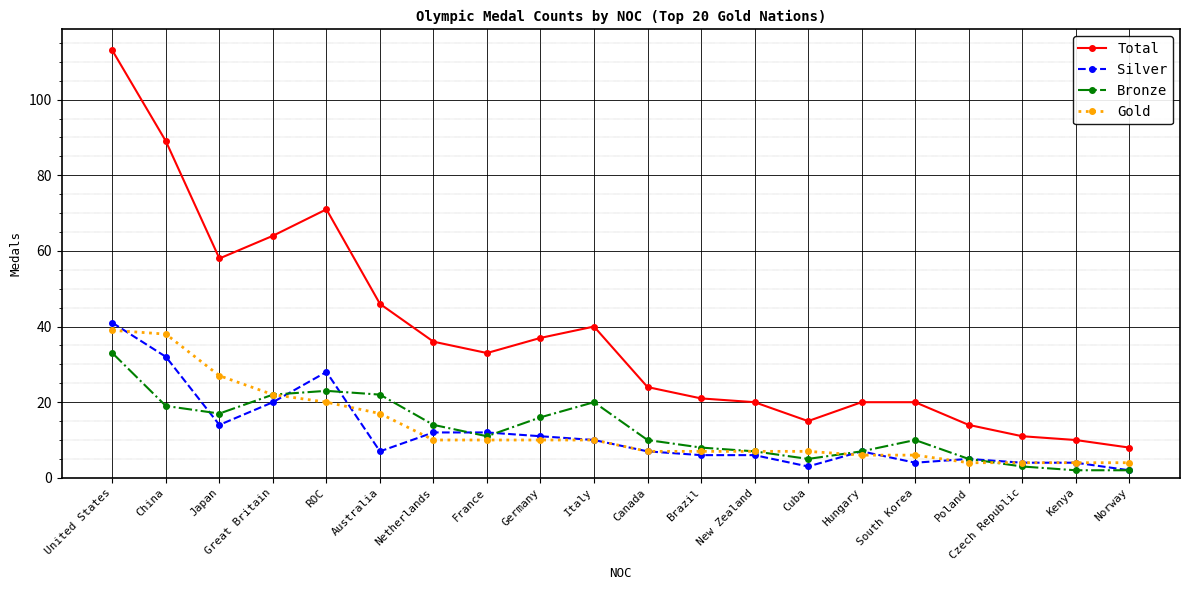

Is this an area chart (filled region under the line)?

No